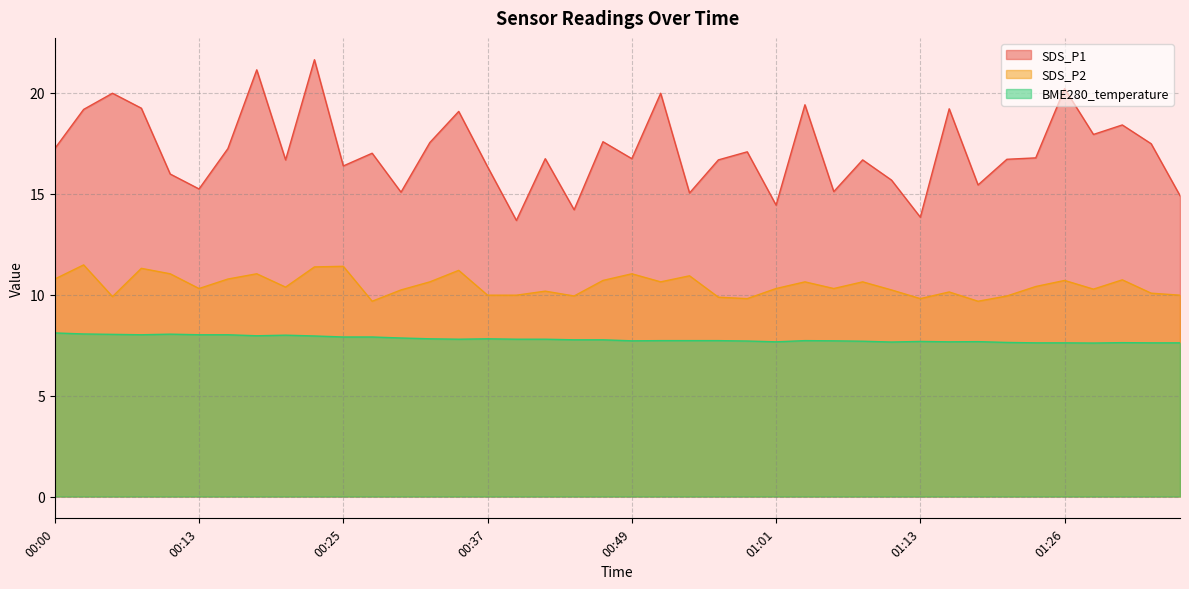

Rank the series by their maximum value, from highest to lowest.

SDS_P1, SDS_P2, BME280_temperature